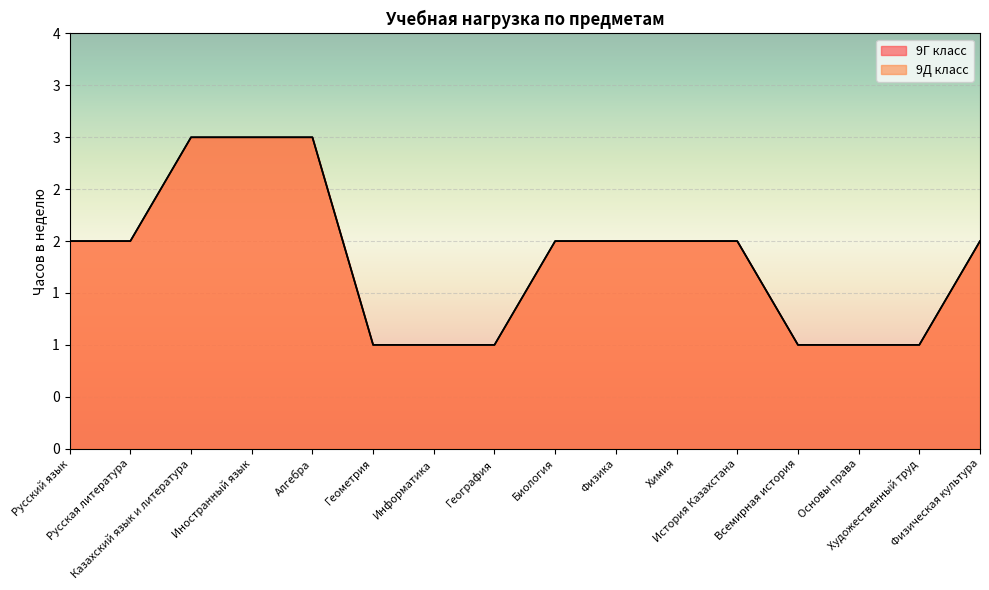

Between Химия and Основы права, which is larger?

Химия